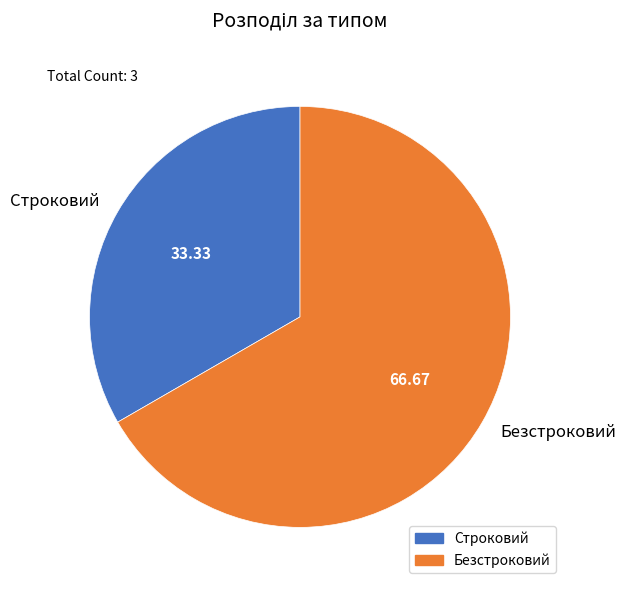

Is there any slice that represents more than half of the pie?

Yes